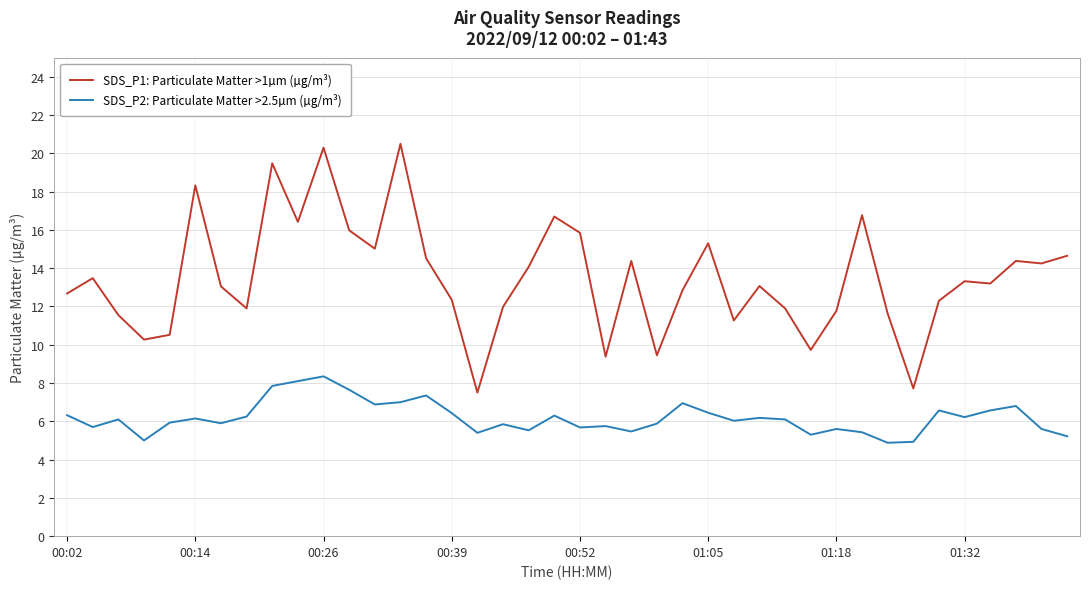

Rank the series by their average value, from highest to lowest.

SDS_P1: Particulate Matter >1µm (µg/m³), SDS_P2: Particulate Matter >2.5µm (µg/m³)